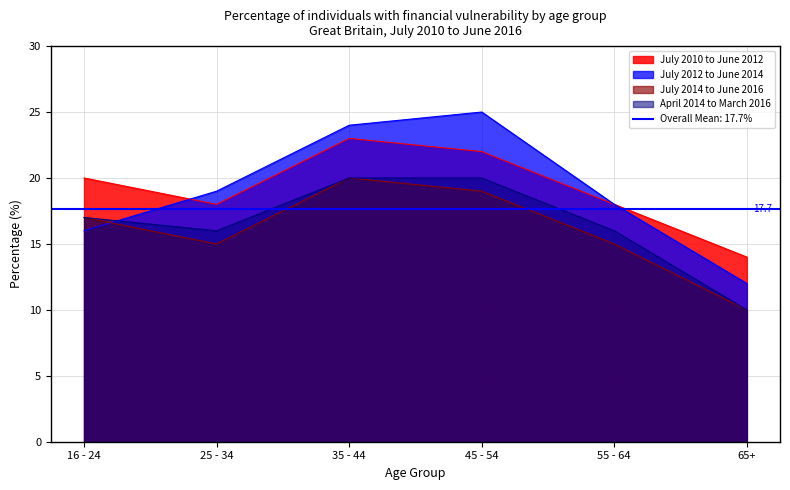

Reading left to right, what are all the values shown in this chart?

July 2010 to June 2012: 16 - 24=20	25 - 34=18	35 - 44=23	45 - 54=22	55 - 64=18	65+=14
July 2012 to June 2014: 16 - 24=16	25 - 34=19	35 - 44=24	45 - 54=25	55 - 64=18	65+=12
July 2014 to June 2016: 16 - 24=17	25 - 34=15	35 - 44=20	45 - 54=19	55 - 64=15	65+=10
April 2014 to March 2016: 16 - 24=17	25 - 34=16	35 - 44=20	45 - 54=20	55 - 64=16	65+=10